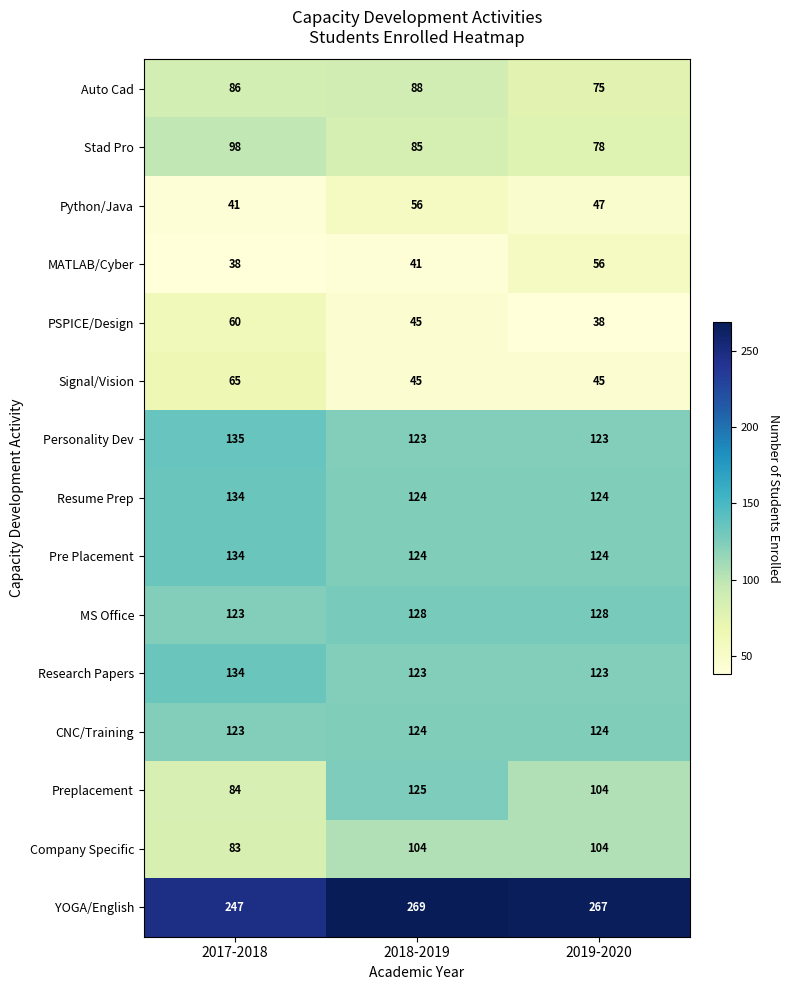

What is the maximum value shown in the chart?

269